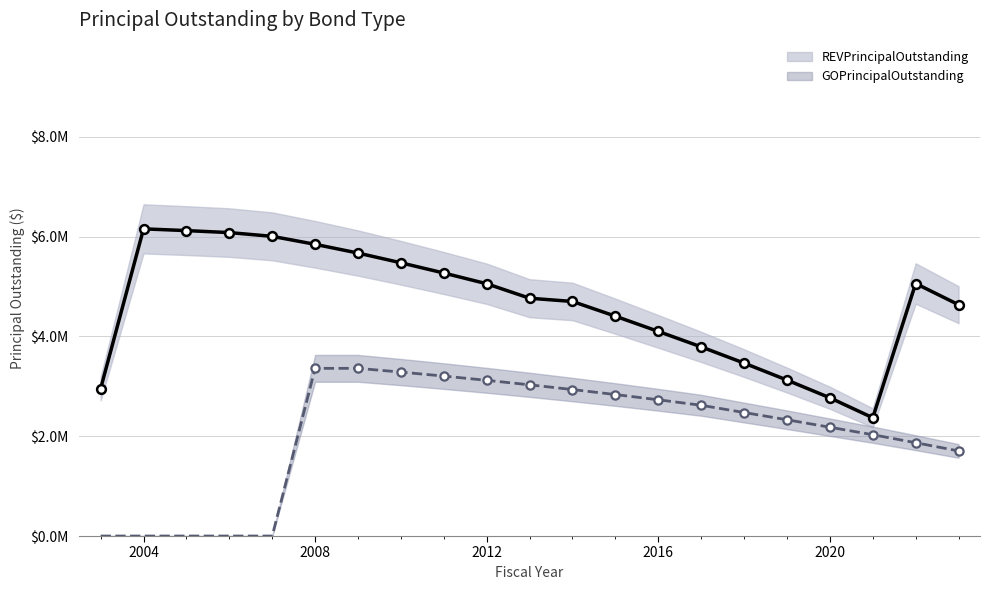

Is the value of REVPrincipalOutstanding at 2006 greater than the value of GOPrincipalOutstanding at 2011?

Yes